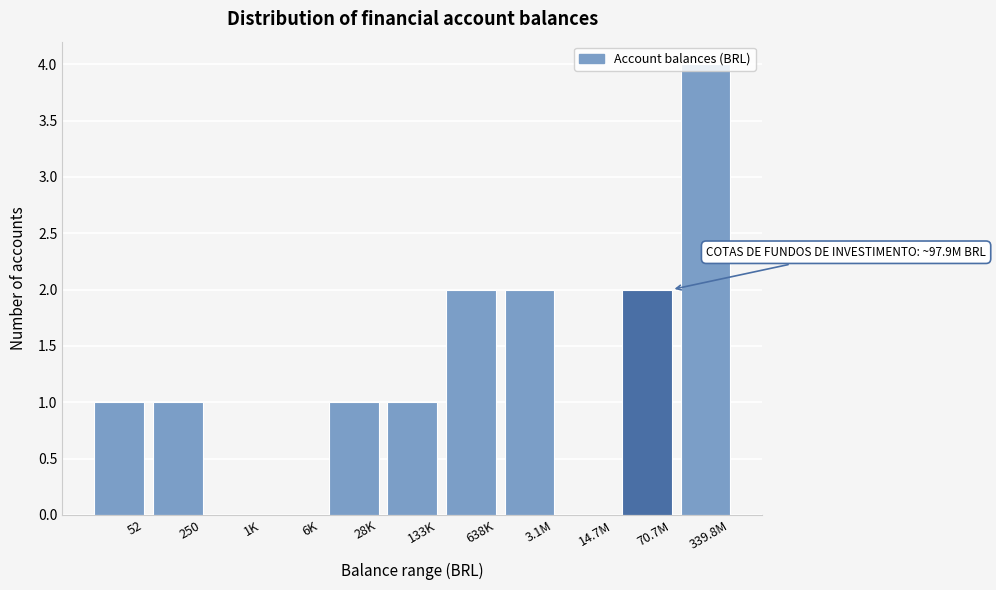

Which has a higher value, 52 or 638K?

638K